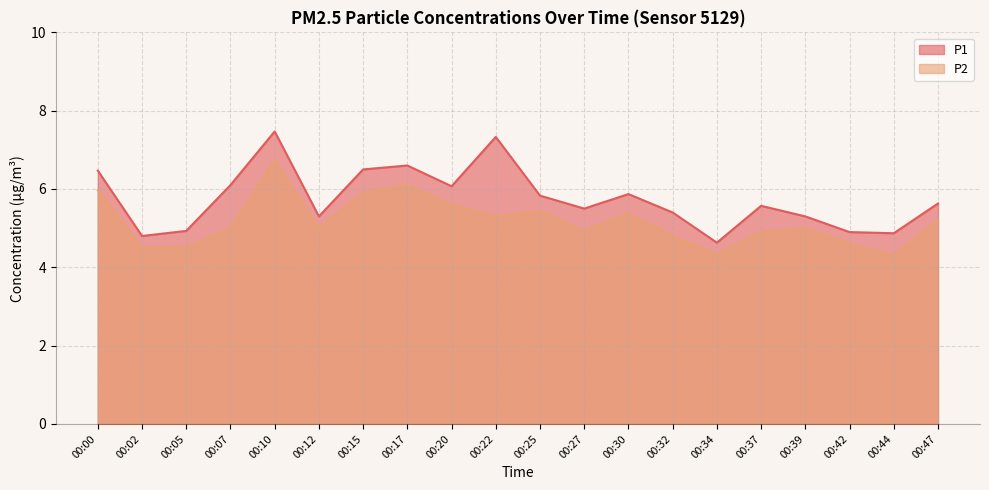

Which has a higher value, 00:47 or 00:00?

00:00